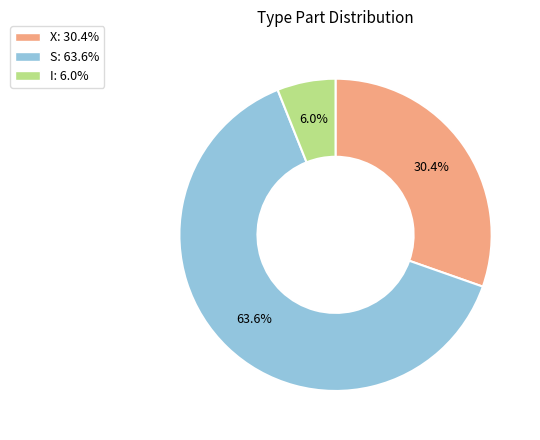

Which slice is the smallest?

I